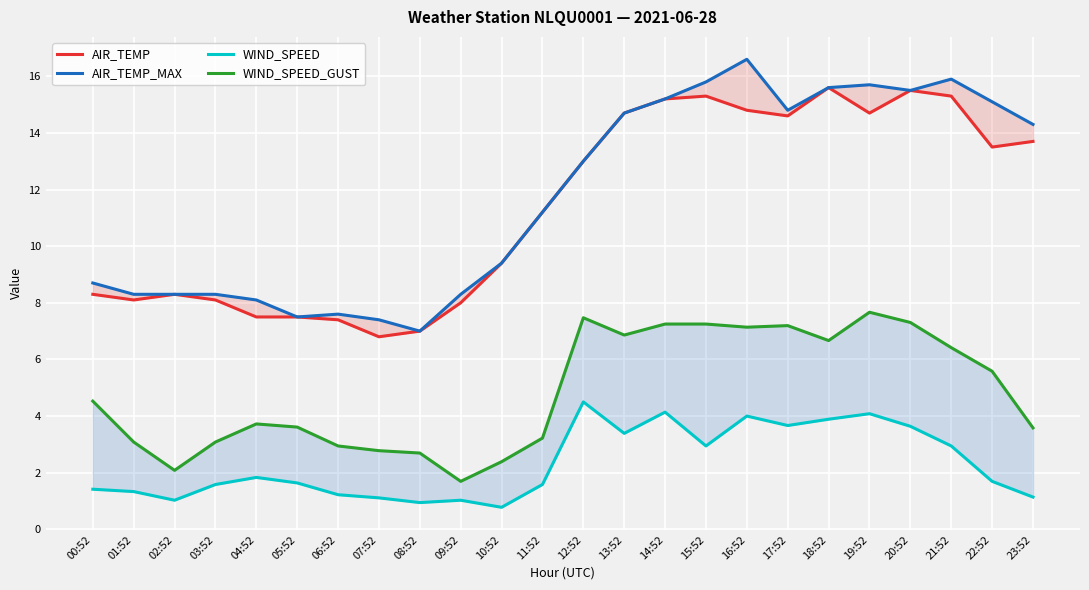

True or false: AIR_TEMP and WIND_SPEED_GUST intersect in this chart.

False